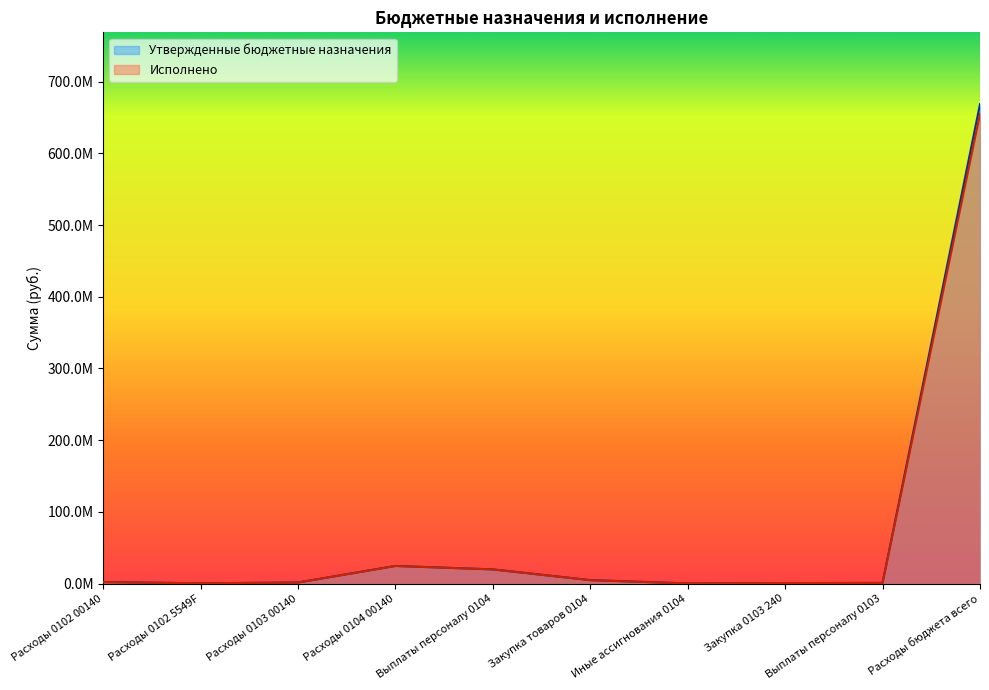

What is the label of the 4th point from the left?

Расходы 0104 00140